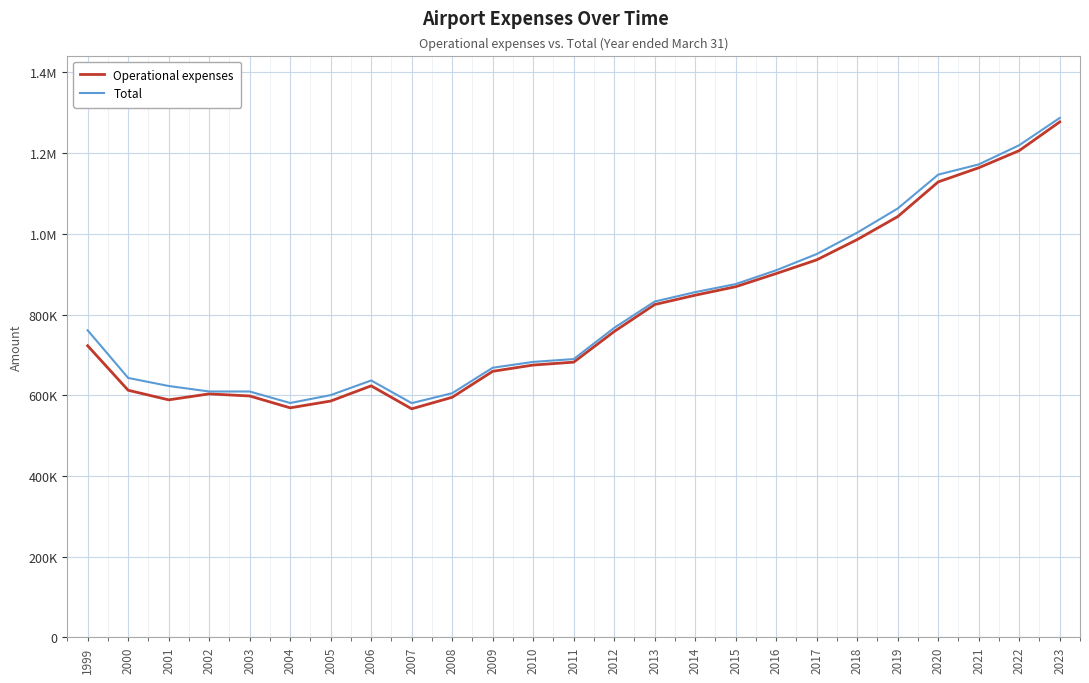

What are all the series names shown in the legend?

Operational expenses, Total